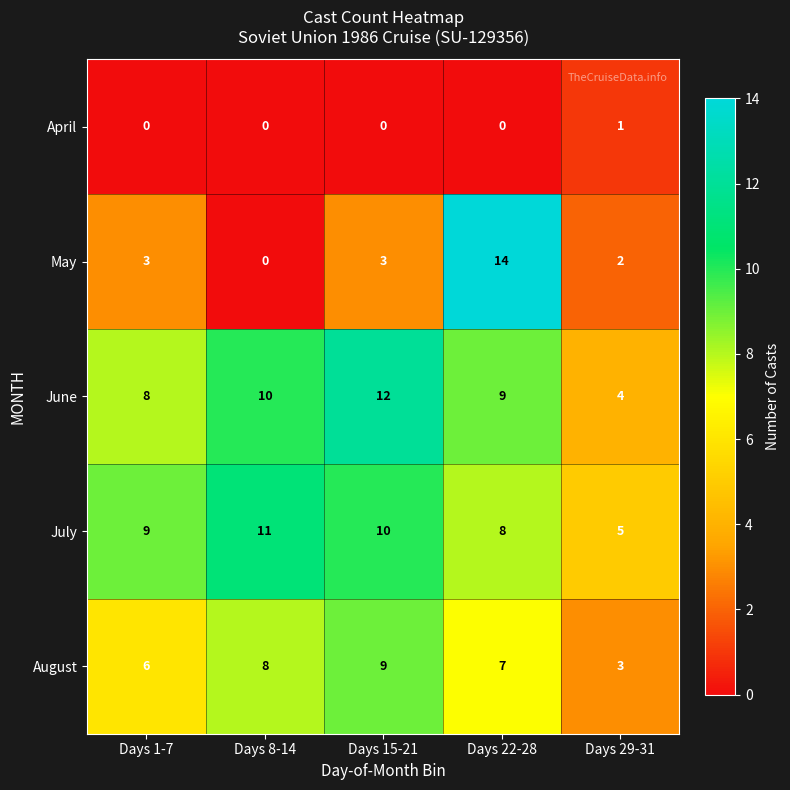

List the series in order of their peak value, lowest first.

April, August, July, June, May